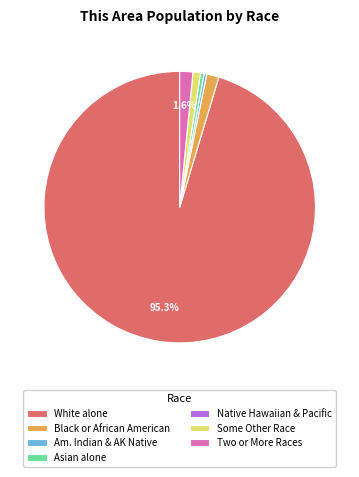

Combined, do Am. Indian & AK Native and Two or More Races account for over 50%?

No